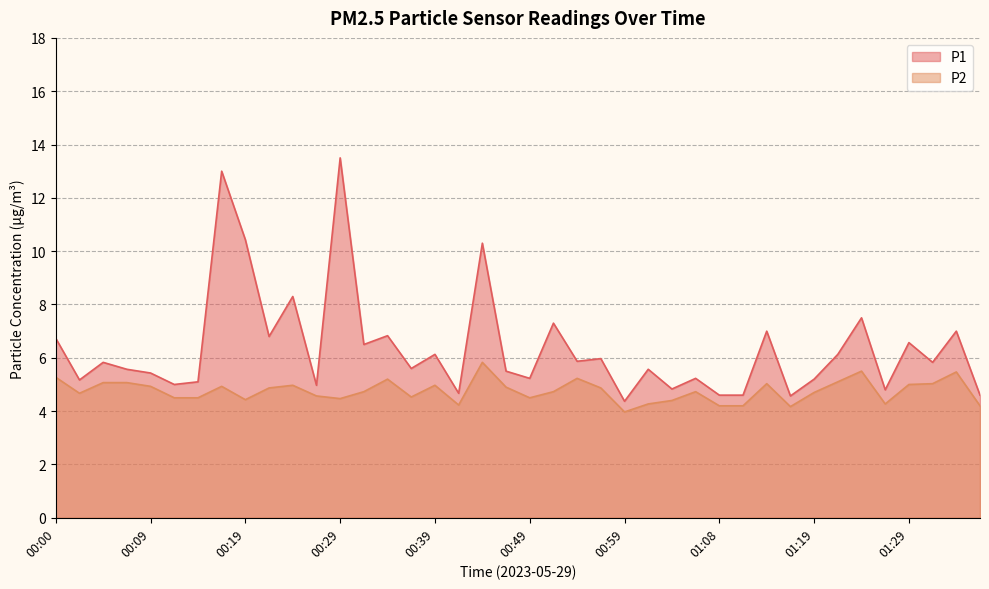

What position from the right is 01:19?

8